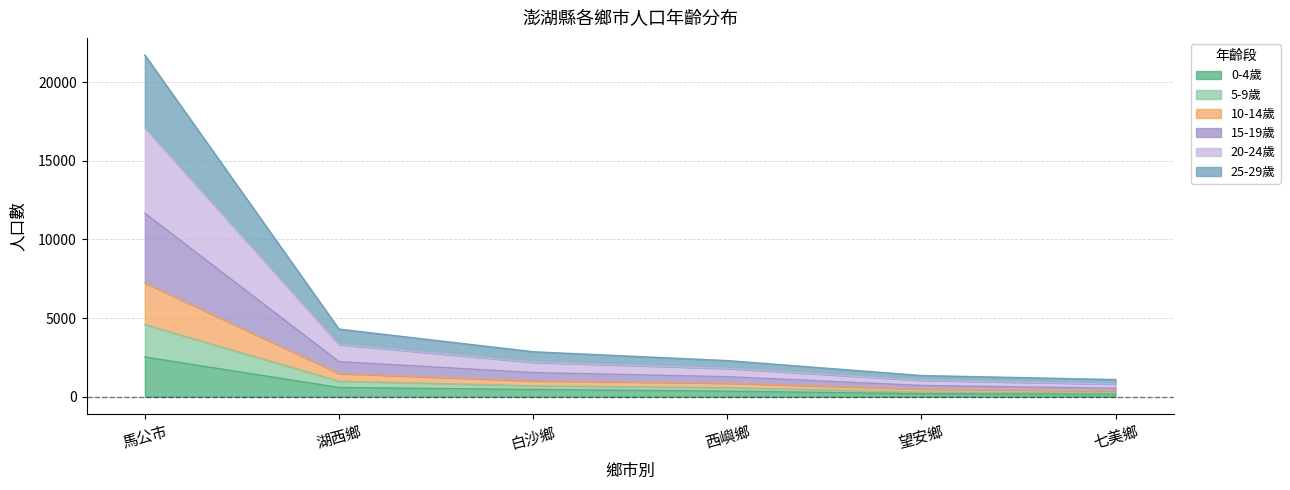

Rank the categories by 25-29歲 value from lowest to highest.

七美鄉, 望安鄉, 西嶼鄉, 白沙鄉, 湖西鄉, 馬公市